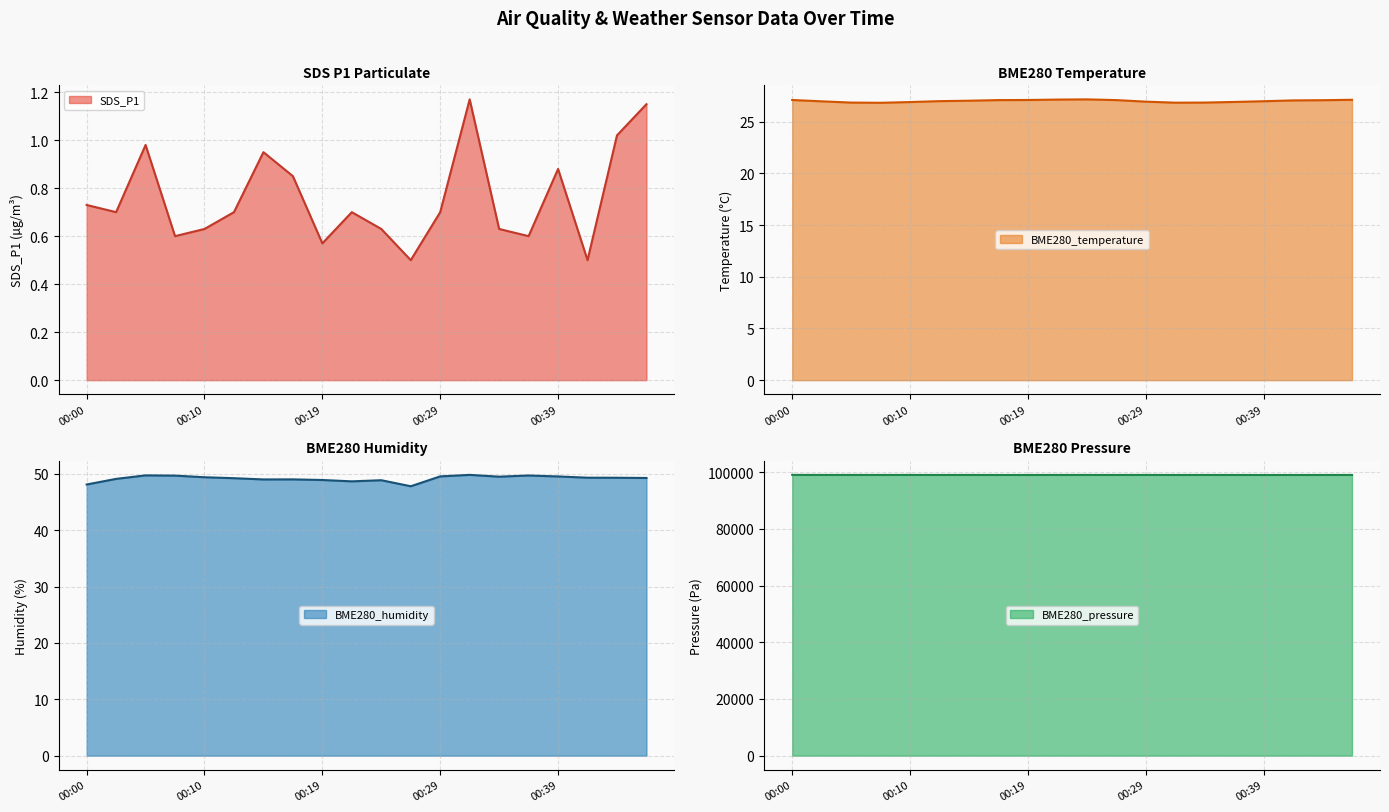

Between 00:41 and 00:44, which series saw the biggest shift?

BME280_pressure